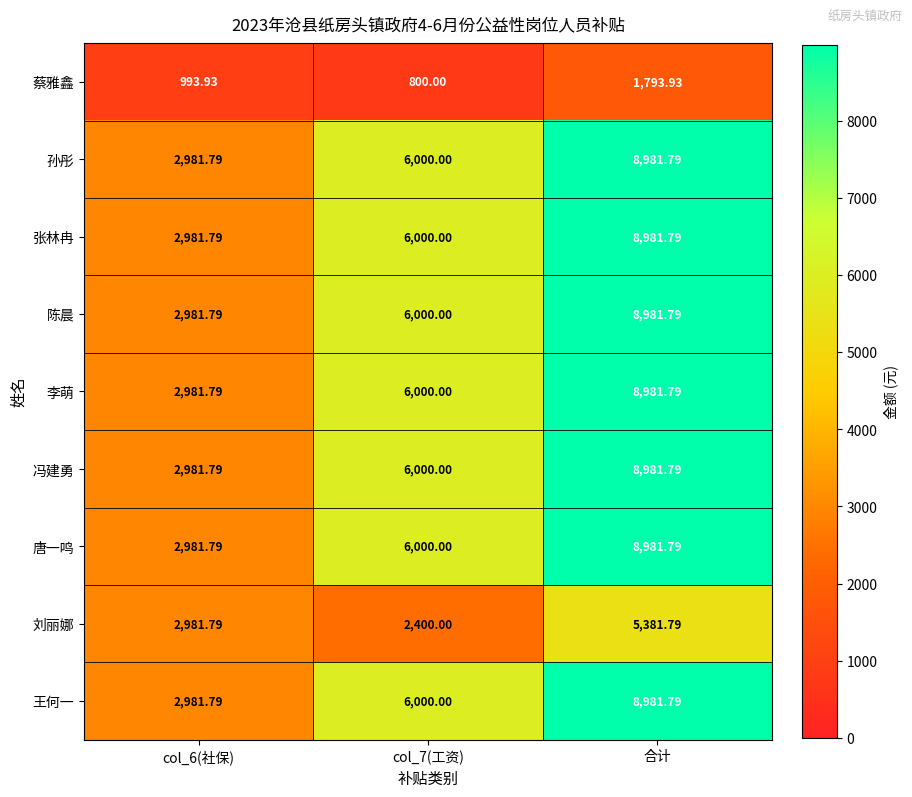

Which label corresponds to the largest value in the chart?

合计